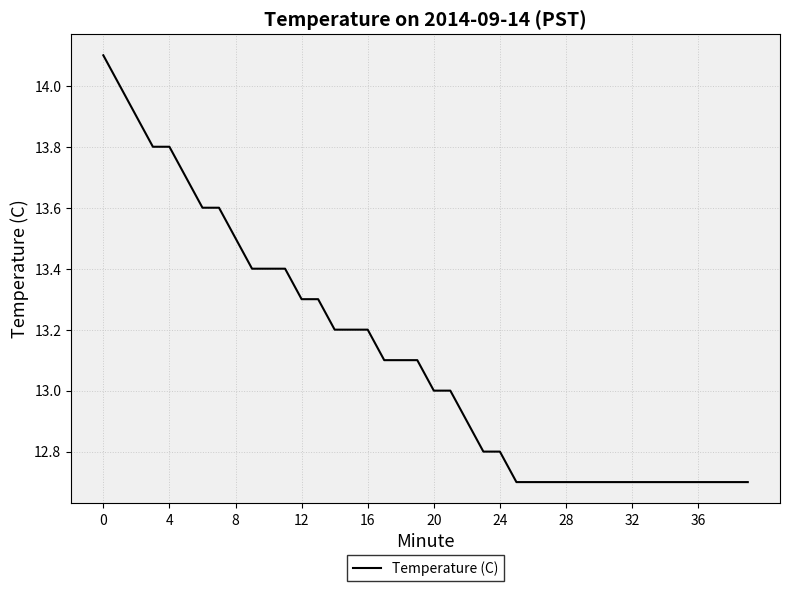

What is the smallest value displayed?

12.7